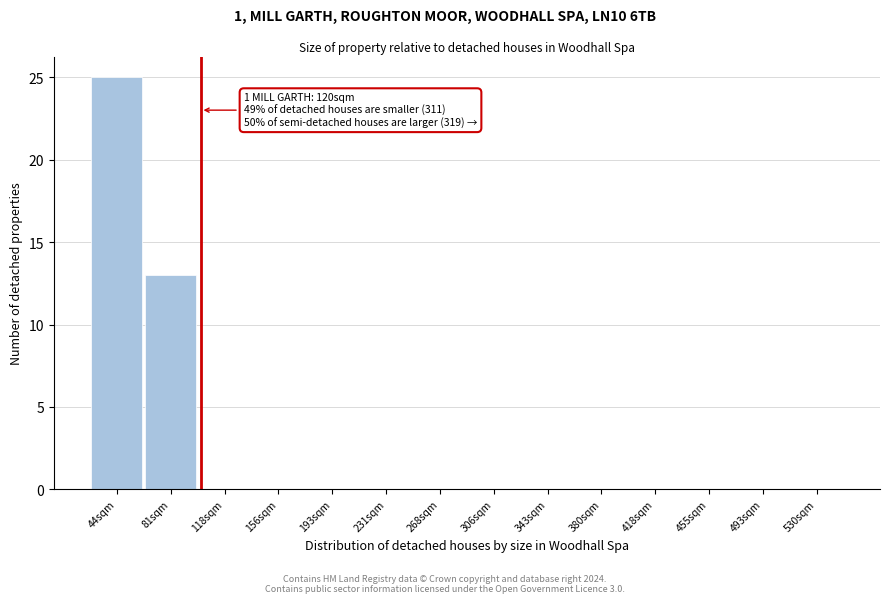

Reading left to right, transcribe all the data shown in this chart.

44sqm=25	81sqm=13	118sqm=0	156sqm=0	193sqm=0	231sqm=0	268sqm=0	306sqm=0	343sqm=0	380sqm=0	418sqm=0	455sqm=0	493sqm=0	530sqm=0